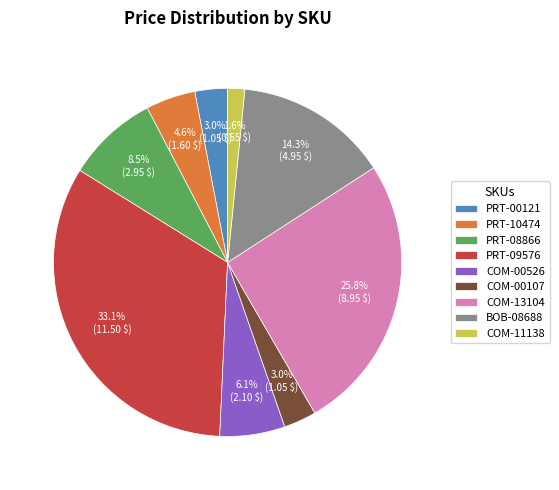

What is the ratio of the value at COM-00526 to the value at COM-13104?

0.2